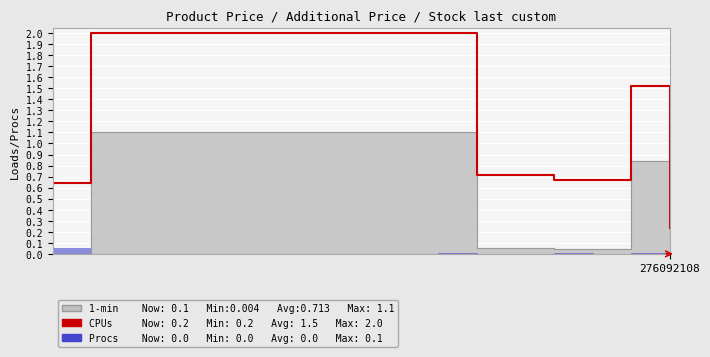

True or false: there are more than 0 points higher than both neighbors.

True